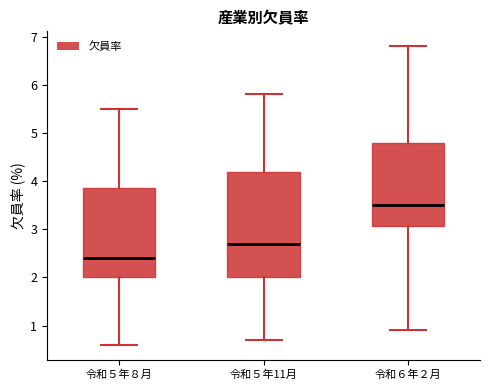

Which box has the lowest median line?

令和５年８月